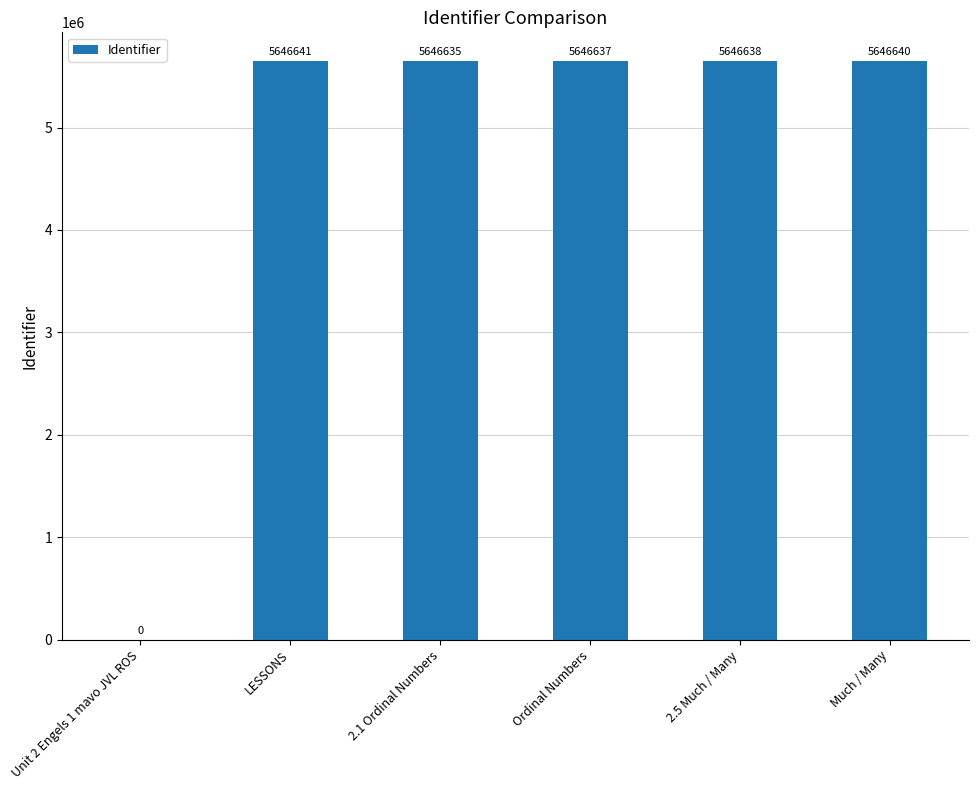

At which category does the chart reach its peak across all series?

LESSONS